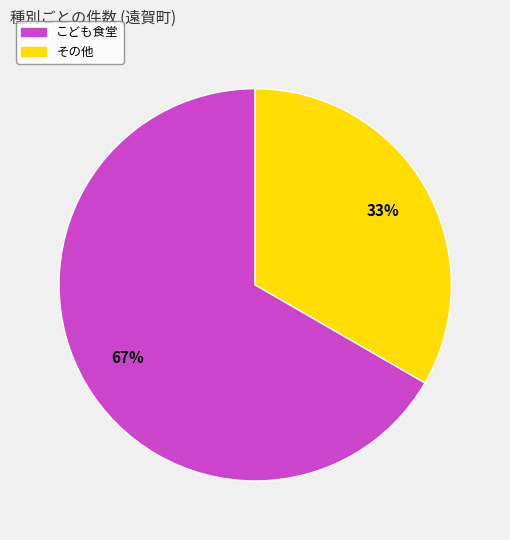

Which slice is the smallest?

その他